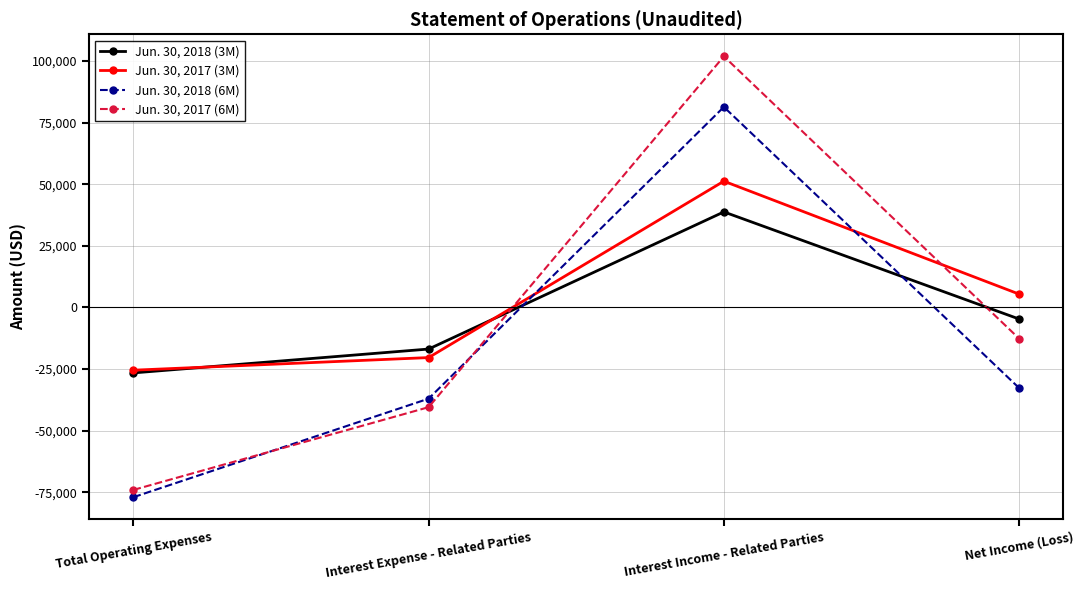

At which label is Jun. 30, 2017 (3M) closest to 12873?

Net Income (Loss)